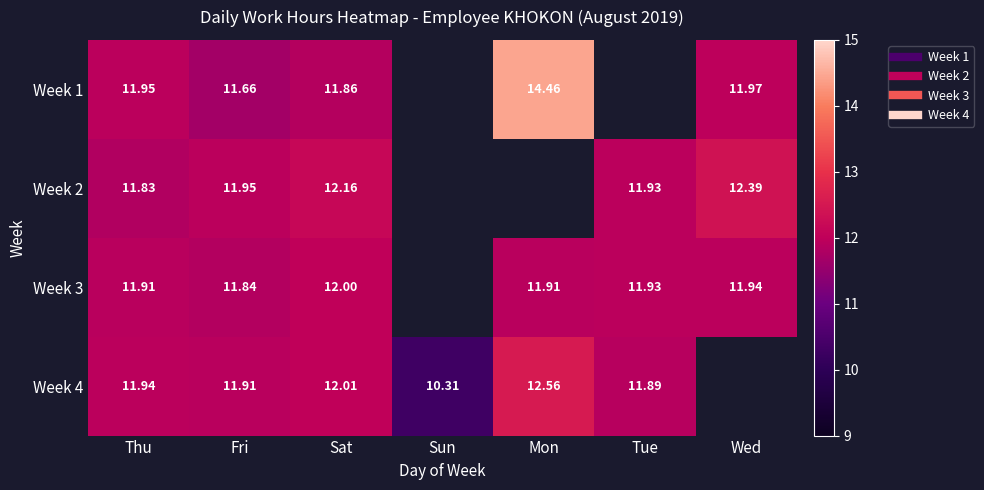

True or false: Week 4 has a value of 17.7 at Sun.

False